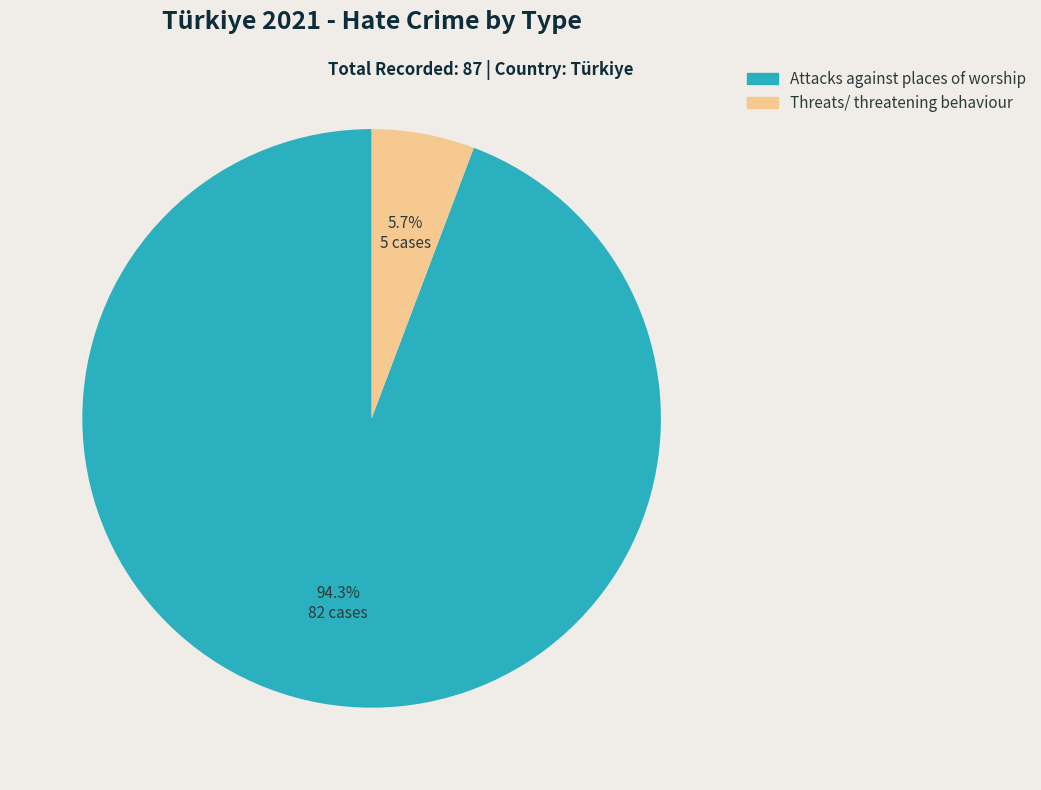

Combined, what portion of the pie is Threats/ threatening behaviour and Attacks against places of worship?

100.0%